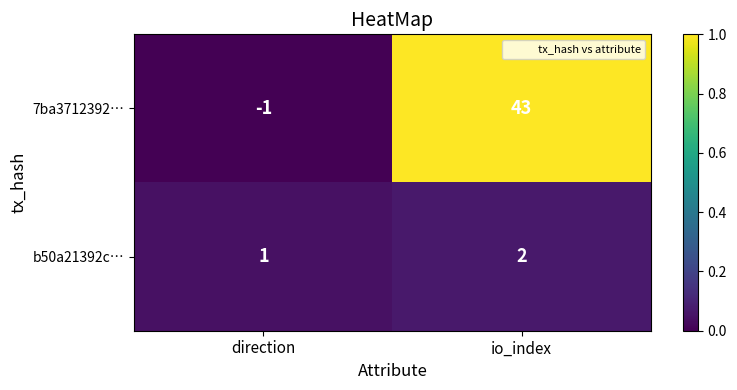

The value of b50a21392c… at direction is 0. True or false?

False